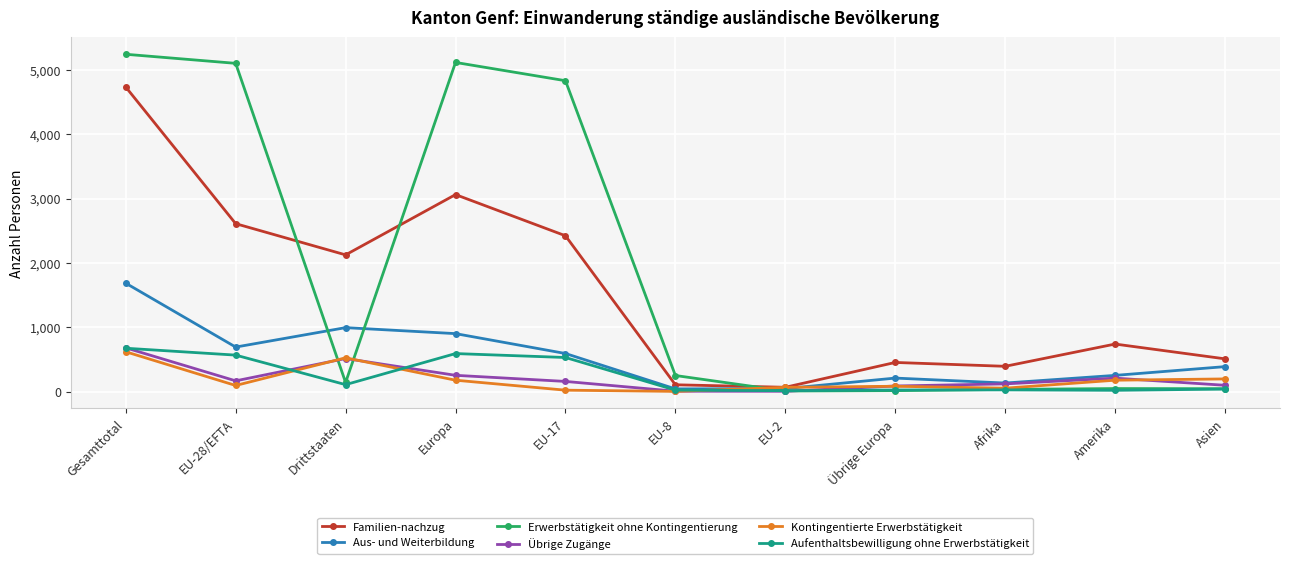

True or false: Aufenthaltsbewilligung ohne Erwerbstätigkeit has a value of 19 at Amerika.

True